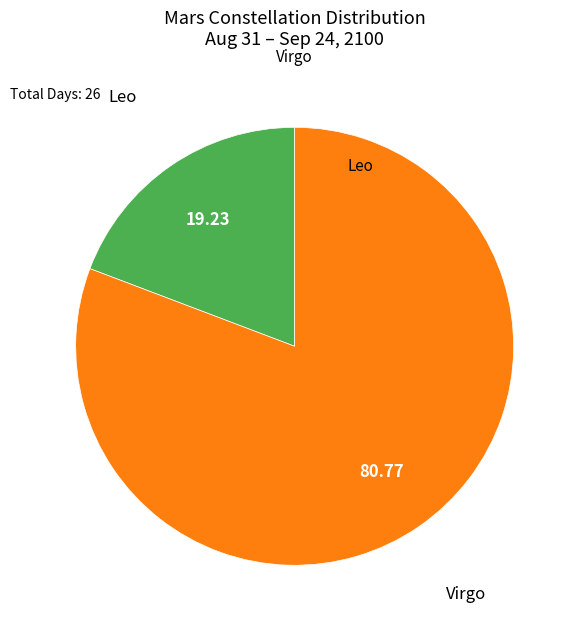

Is there a majority slice in this chart?

Yes